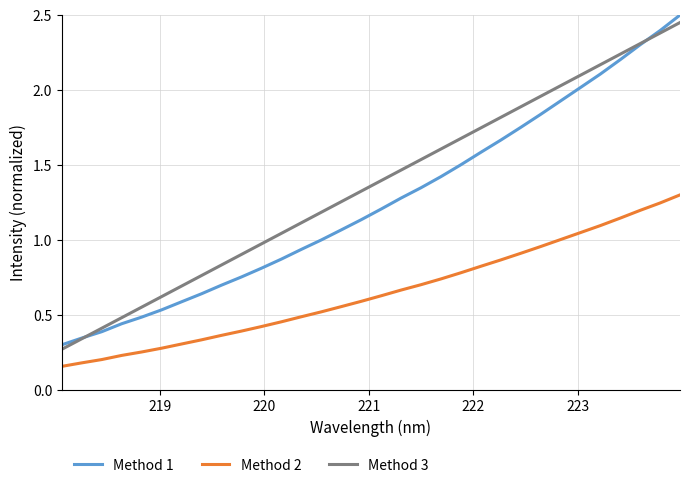

True or false: Method 2 and Method 3 cross at least once.

False